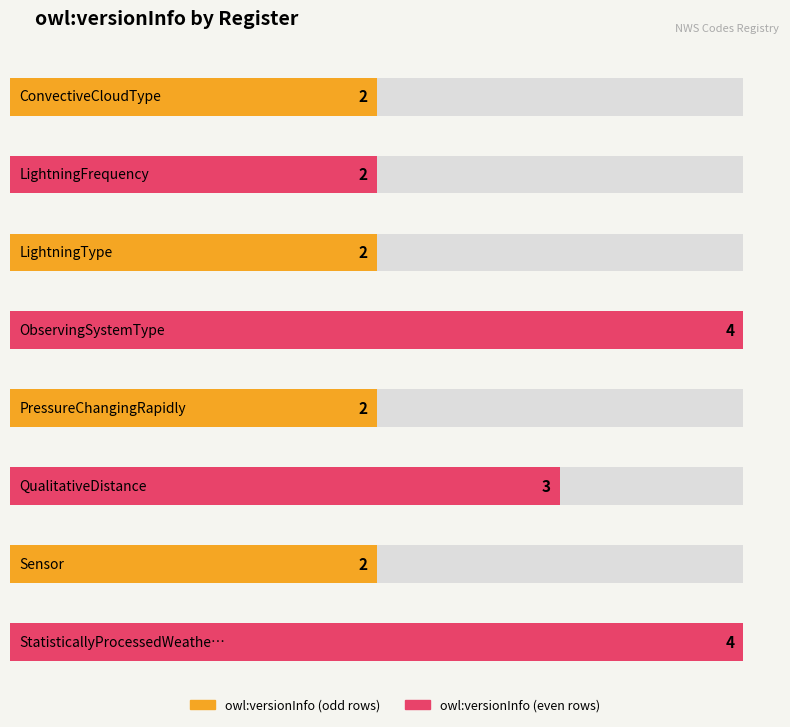

The value at LightningType is 3. True or false?

False